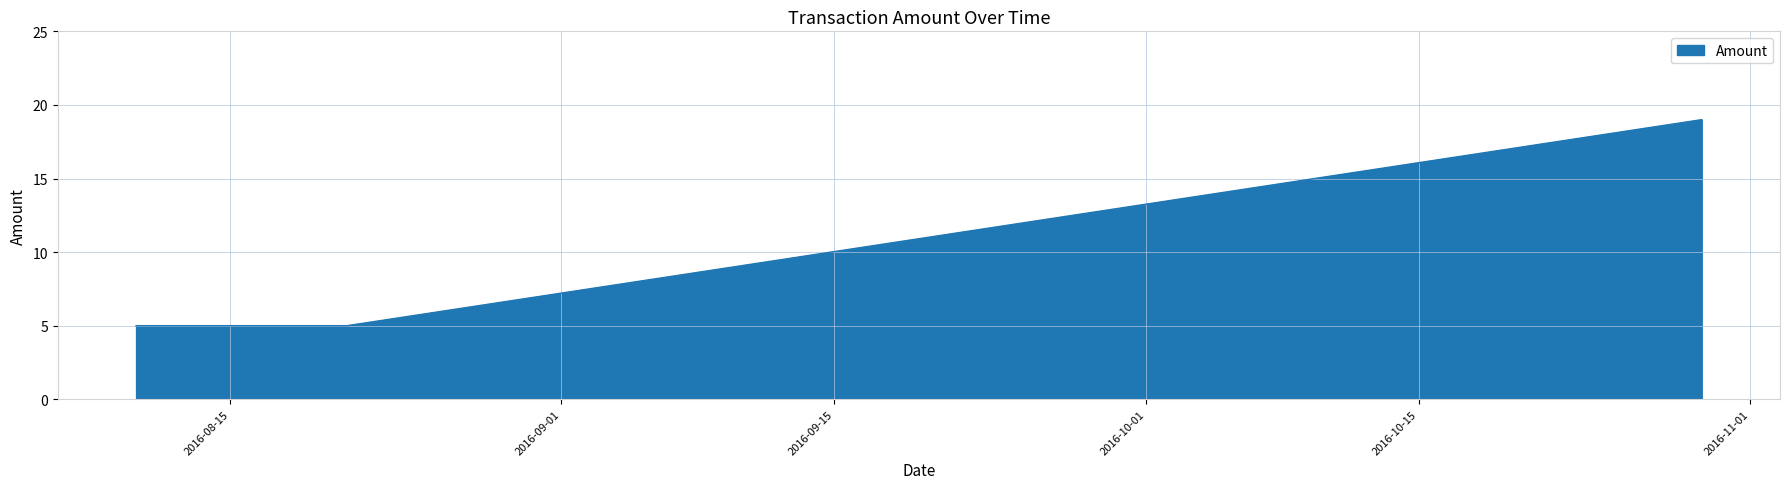

What is the greatest value displayed?

19